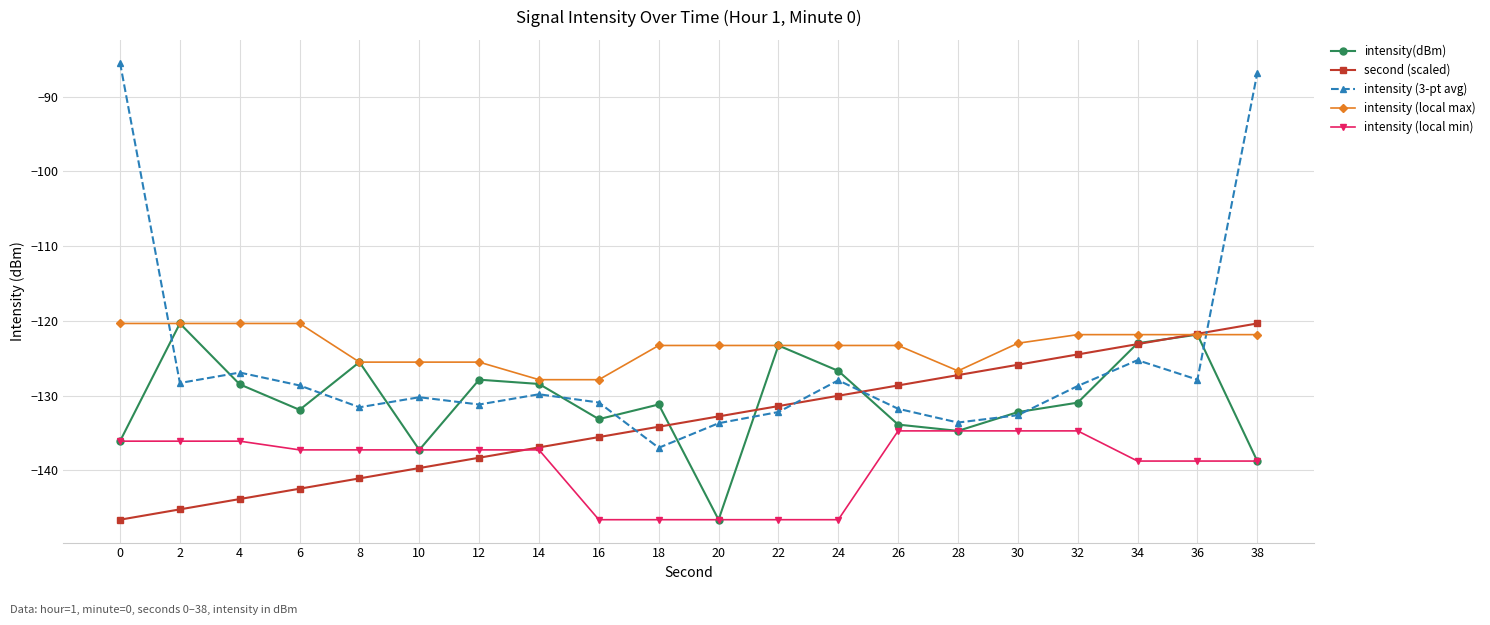

What value does the second (scaled) series have at 26?

-128.6